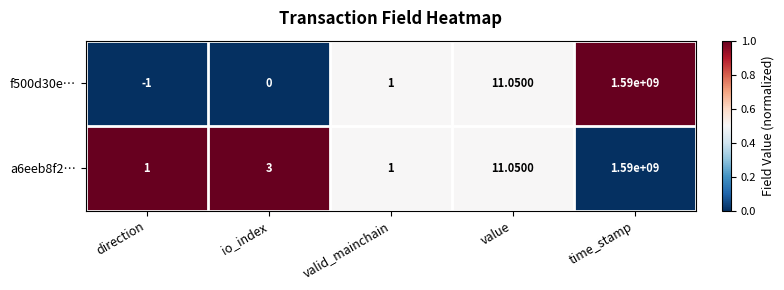

Where is f500d30e… nearest to the value 794999999?

value